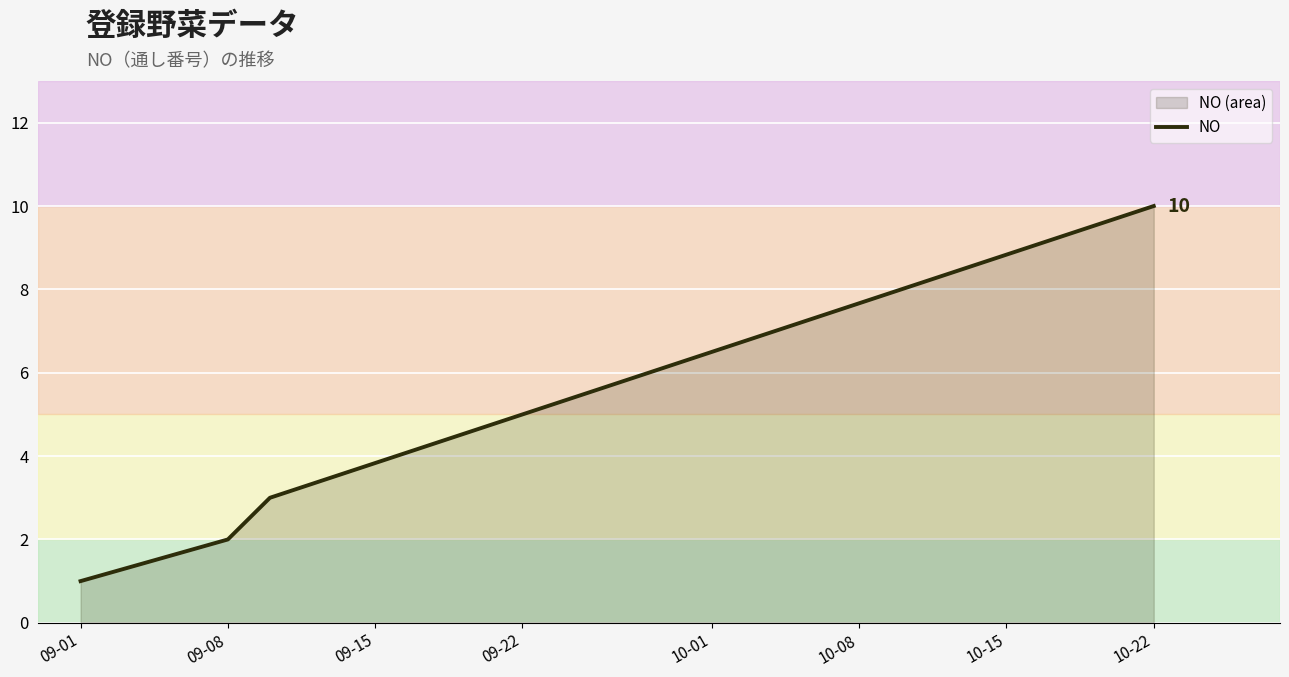

The chart shows a value of 5 at 09-22. True or false?

True